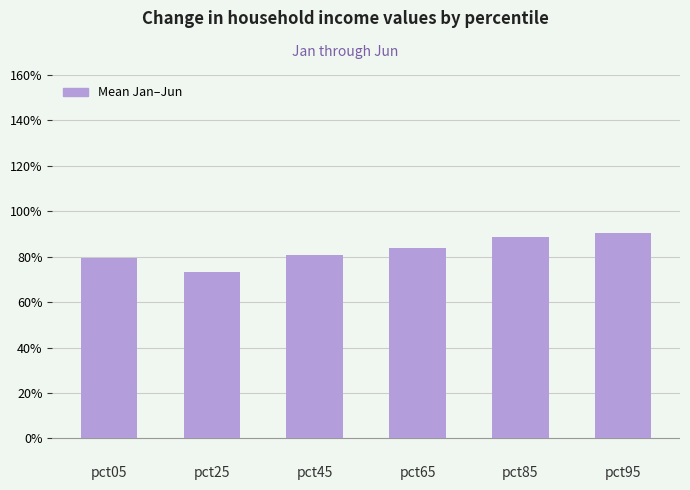

List the labels in order of value, smallest first.

pct25, pct05, pct45, pct65, pct85, pct95